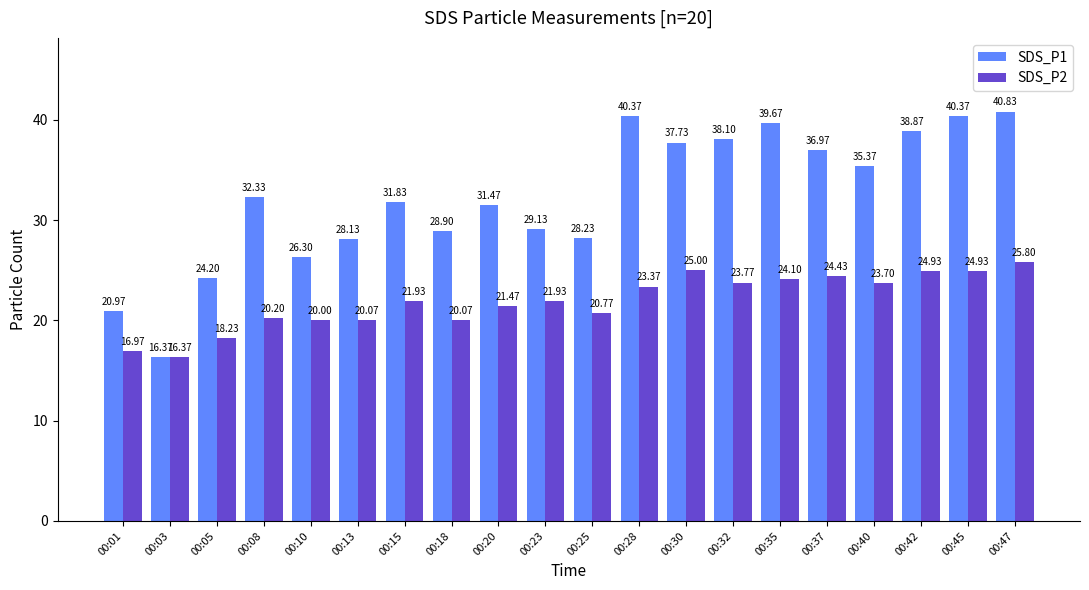

What is the value of the SDS_P1 bar at the 5th from the left?

26.3